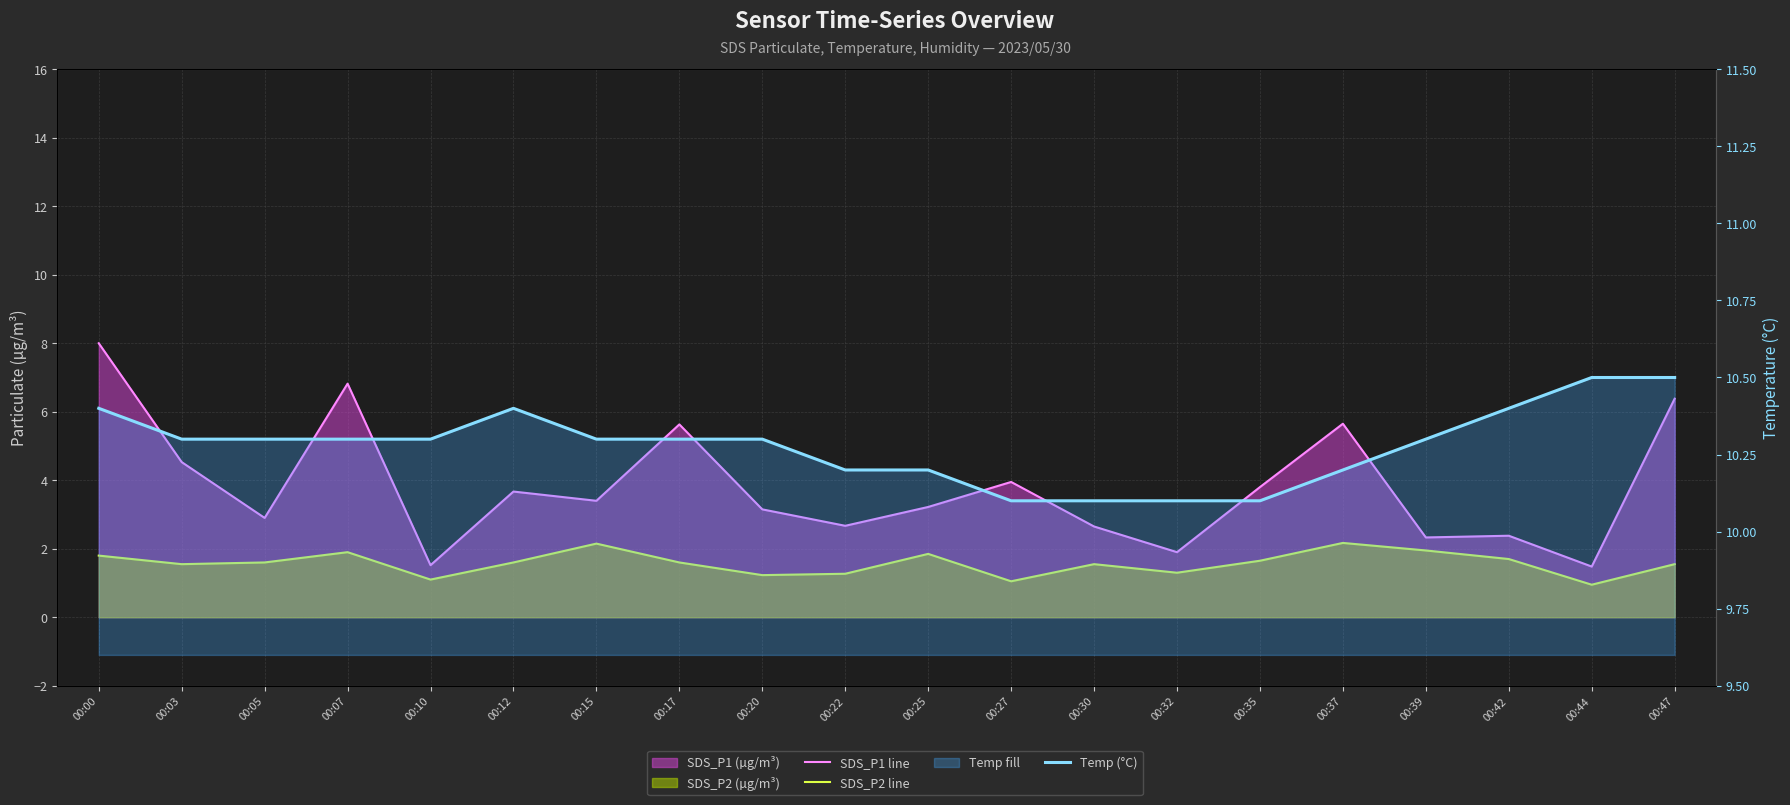

What is the total value across all series at 00:07?

19.0